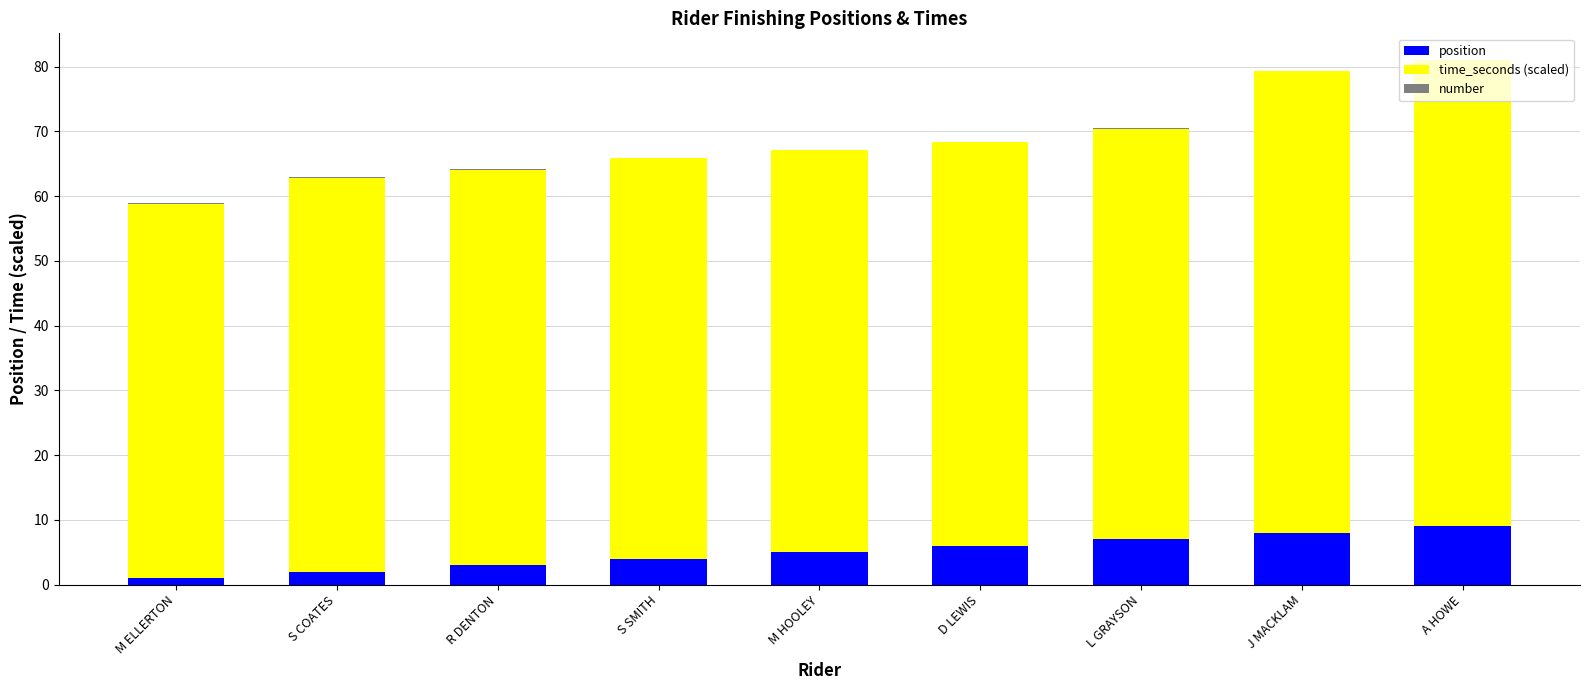

What is the sum of all position values?

45.0